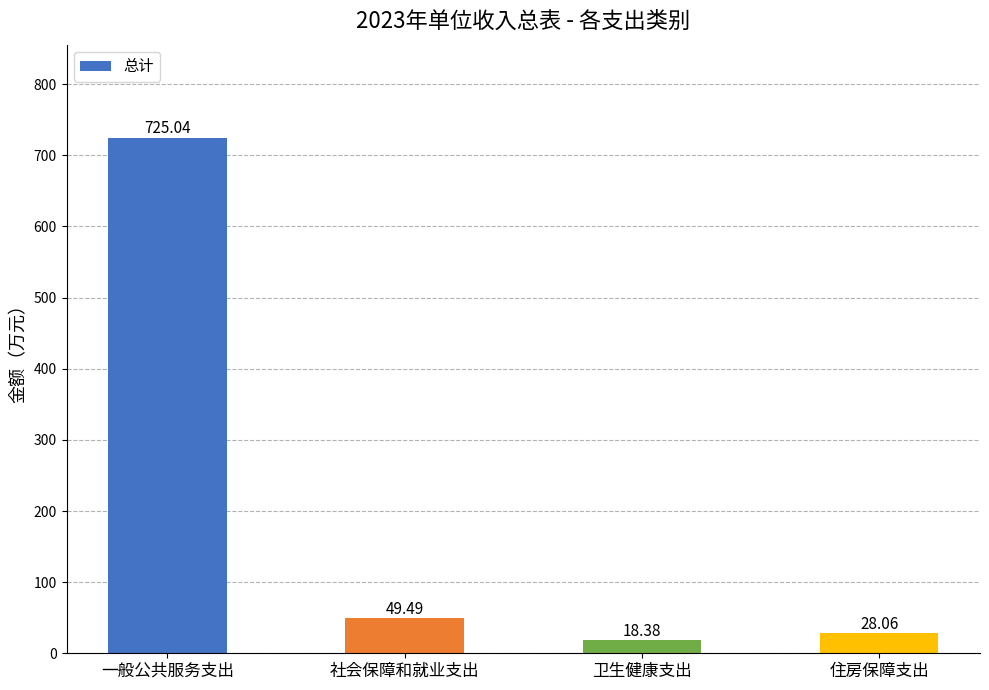

Are the bars grouped side by side (vs. stacked)?

No